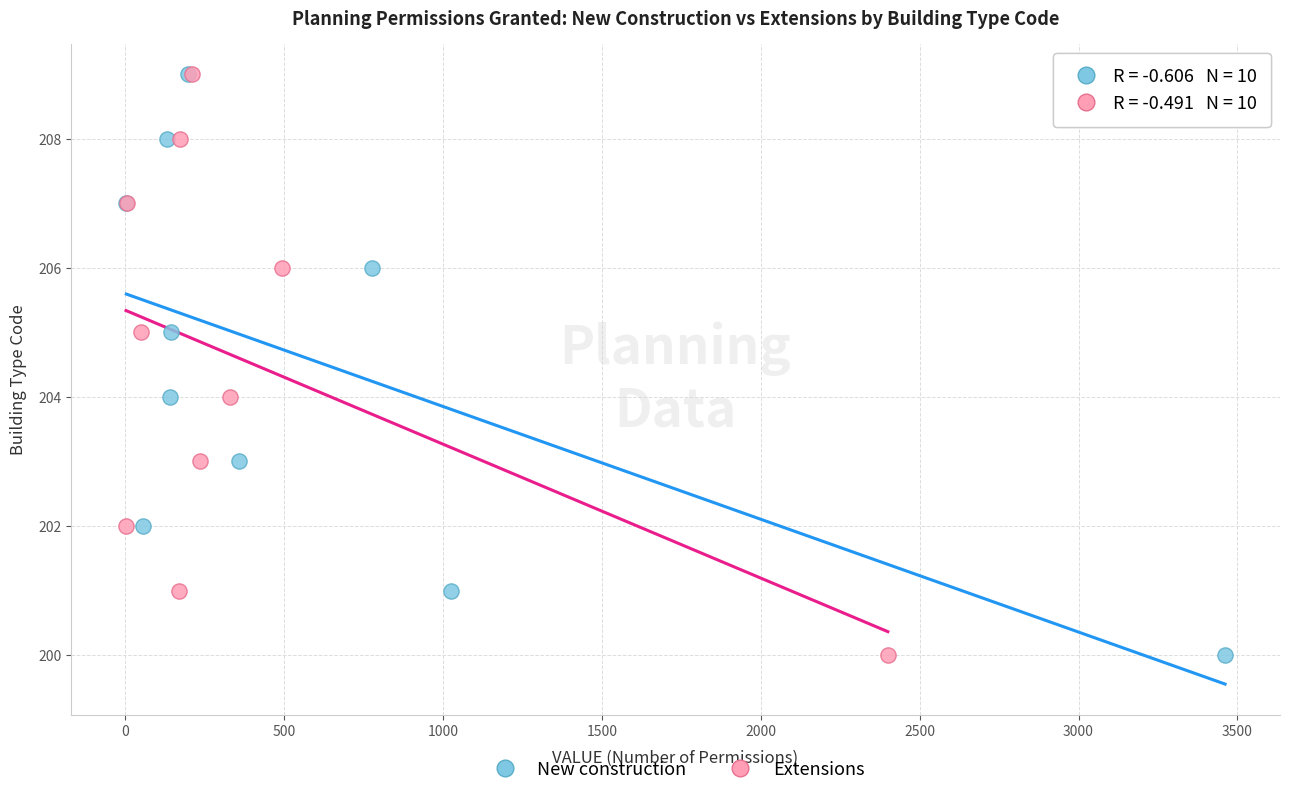

What are all the series names shown in the legend?

New construction, Extensions